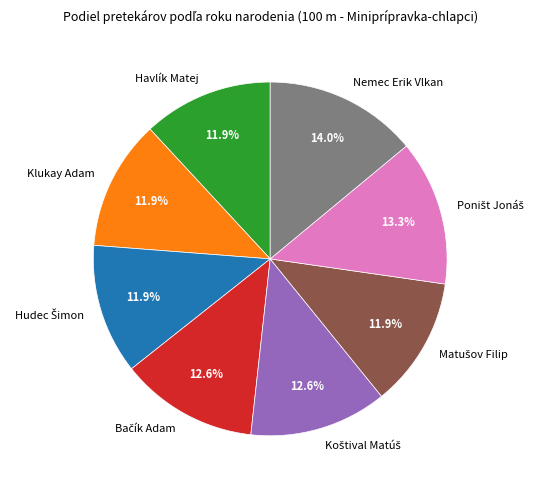

Which category has the biggest portion of the pie?

Nemec Erik Vlkan